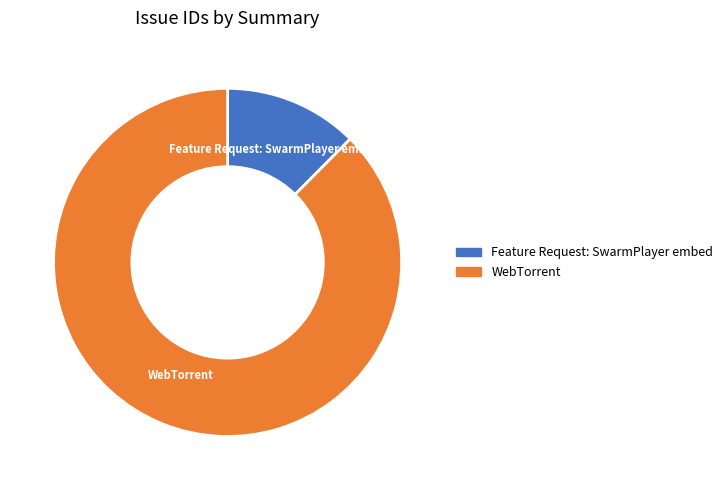

Is the sum of WebTorrent and Feature Request: SwarmPlayer embed greater than half?

Yes